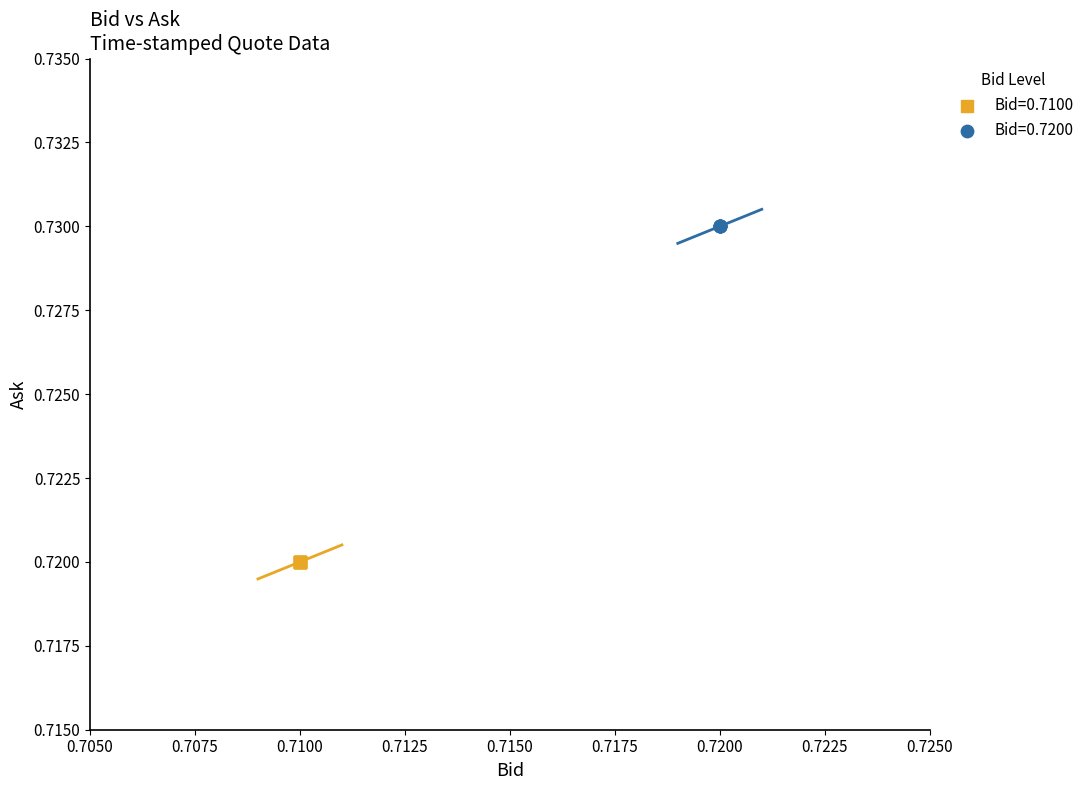

Which series contains the lowest Y value?

Bid=0.7100